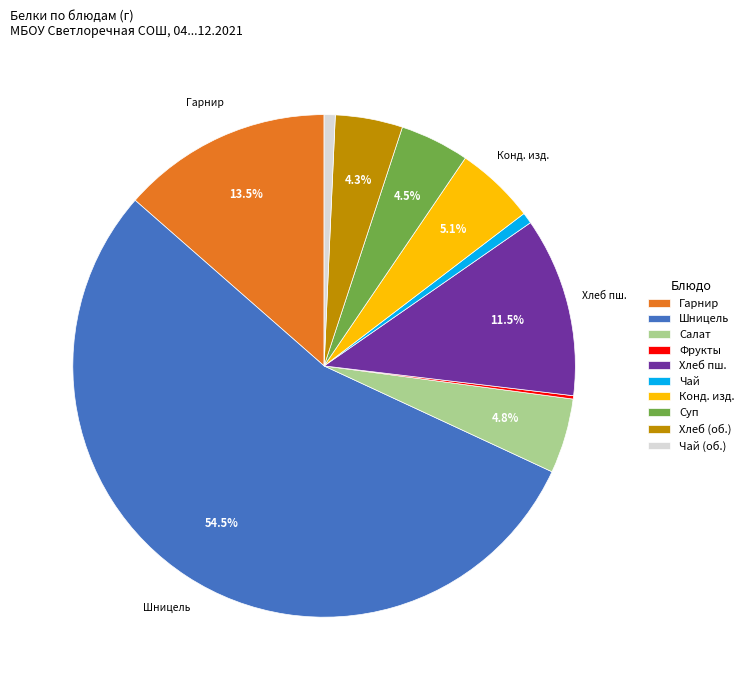

Which has a higher value, Шницель or Салат?

Шницель